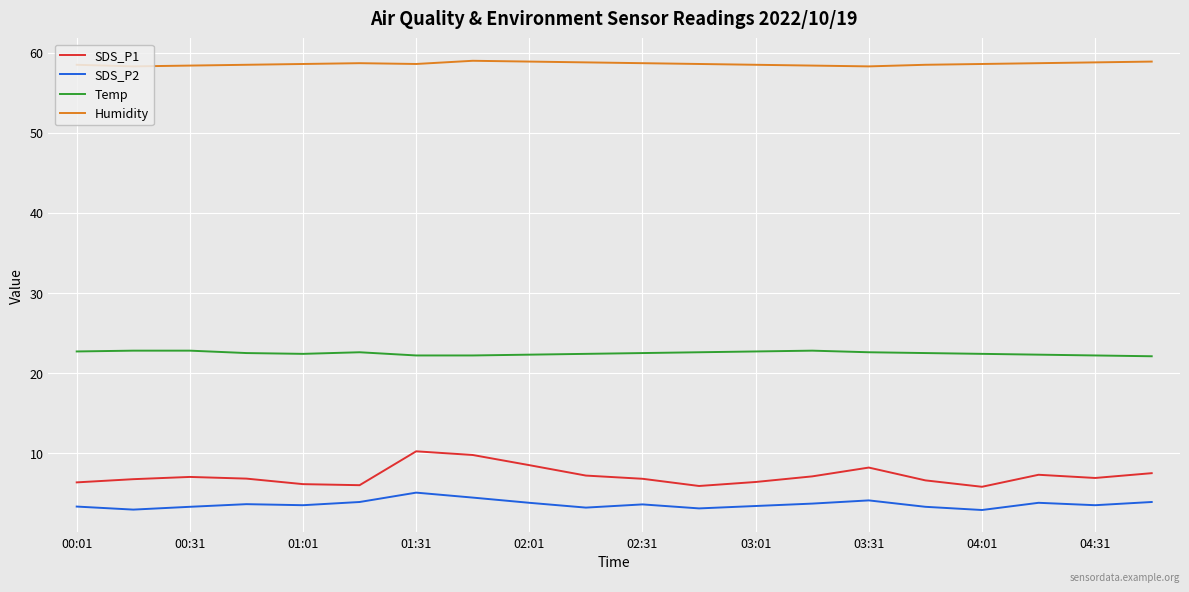

What is the lowest value of the SDS_P2 series?

2.9